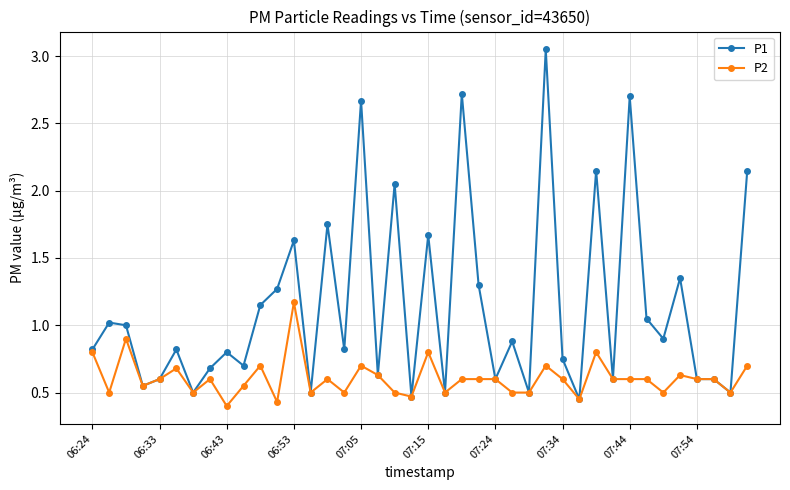

True or false: P2 has more than 0 interior local peaks.

True